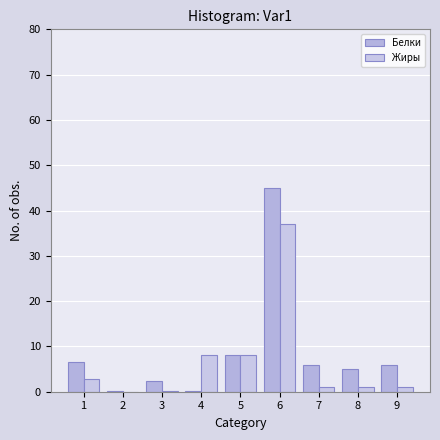

What is the difference between the Белки values at 3 and 4?

2.2